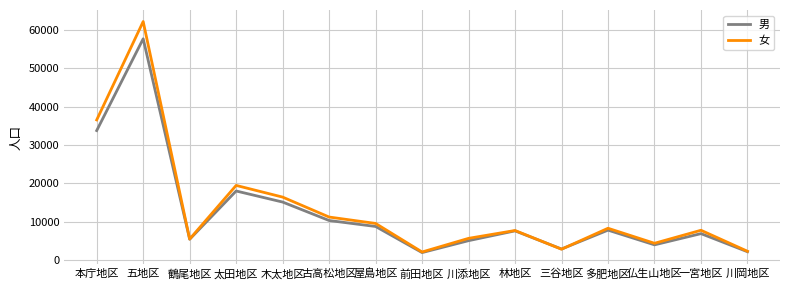

What is the difference between the maximum and second lowest values in the 男 series?

55481